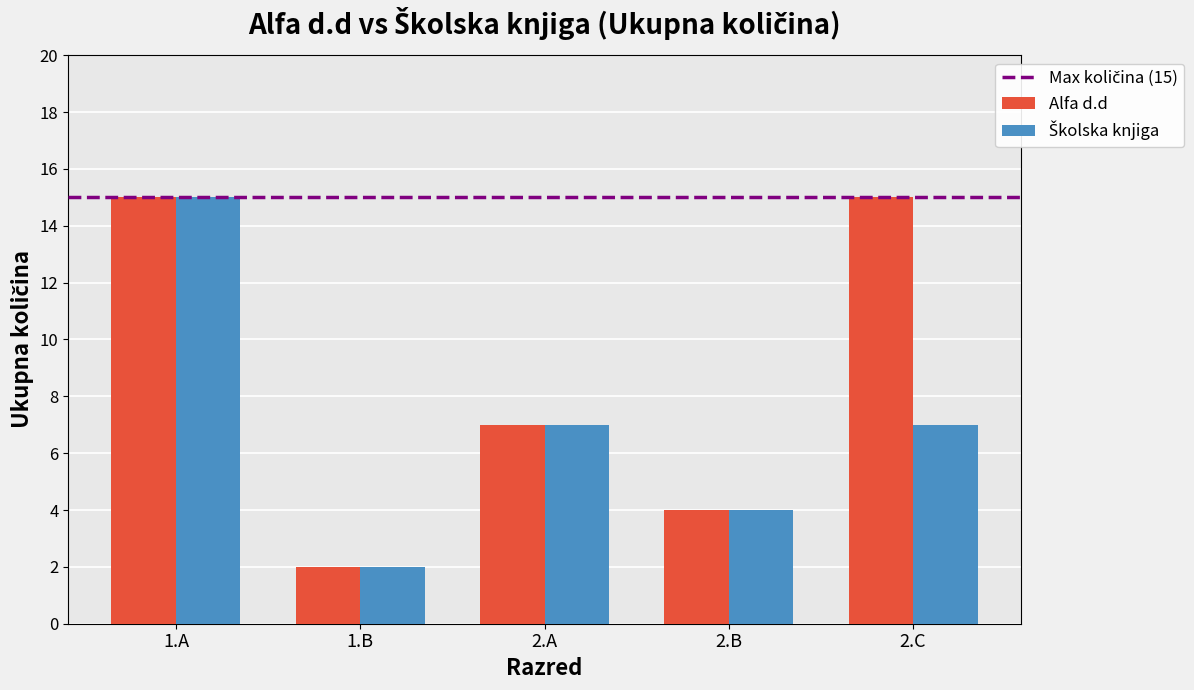

What is the minimum value shown in the chart?

2